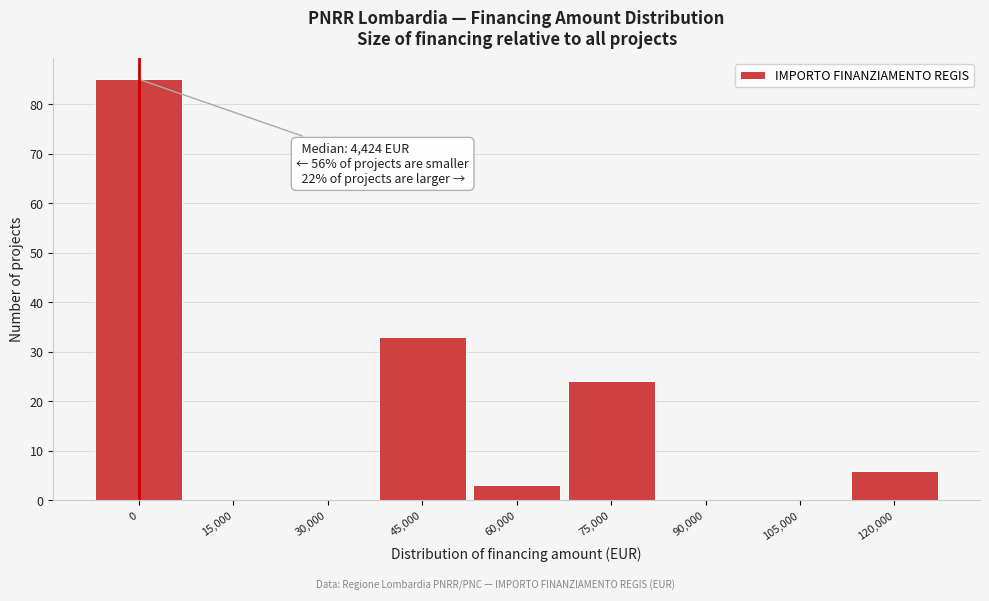

Reading left to right, list all the values displayed in this chart.

0=85	15,000=0	30,000=0	45,000=33	60,000=3	75,000=24	90,000=0	105,000=0	120,000=6